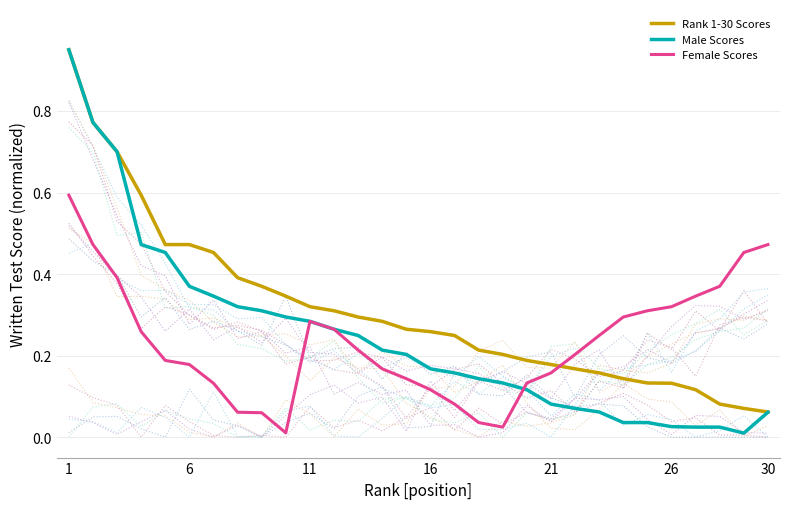

True or false: Male Scores and Female Scores intersect in this chart.

True